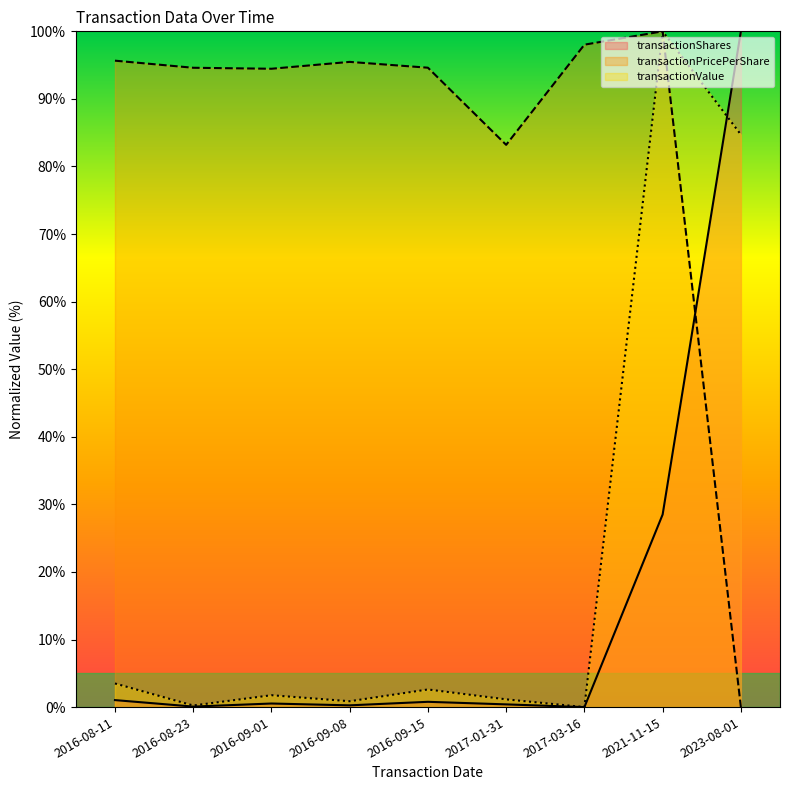

What is the value of the transactionPricePerShare point at the 5th from the left?

94.6